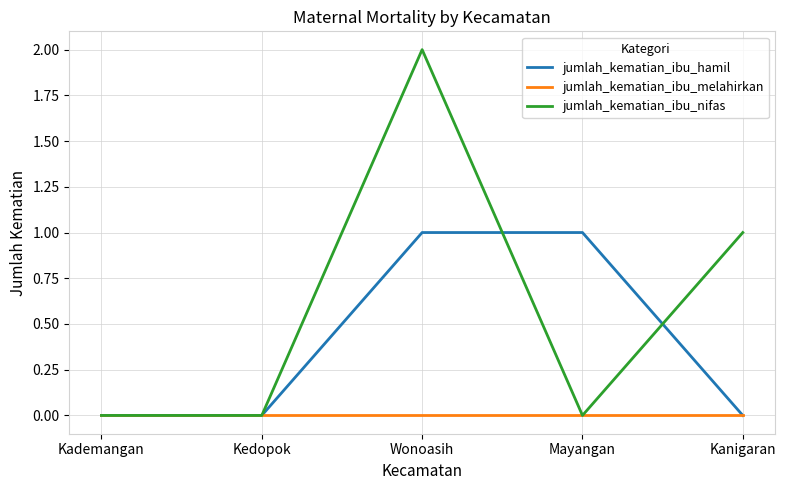

What position from the right is Kademangan?

5